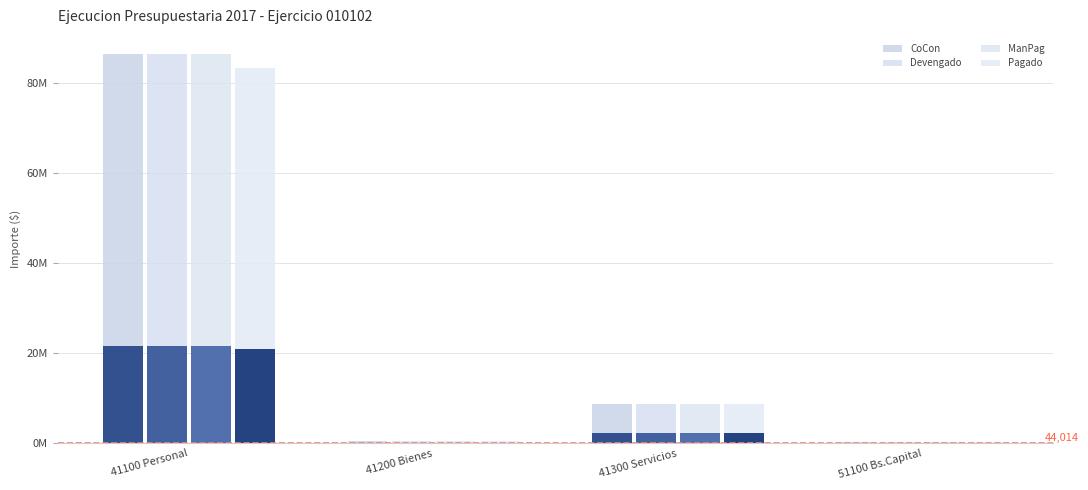

Reading left to right, extract all data points from this chart.

CoCon: 41100 Personal=86333510.5	41200 Bienes=591772.8	41300 Servicios=8770045.7	51100 Bs.Capital=368031.5
Devengado: 41100 Personal=86333510.5	41200 Bienes=591772.8	41300 Servicios=8802991.5	51100 Bs.Capital=368031.5
ManPag: 41100 Personal=86333510.5	41200 Bienes=591772.8	41300 Servicios=8802991.5	51100 Bs.Capital=368031.5
Pagado: 41100 Personal=83313914.1	41200 Bienes=591772.8	41300 Servicios=8810232.1	51100 Bs.Capital=368031.5